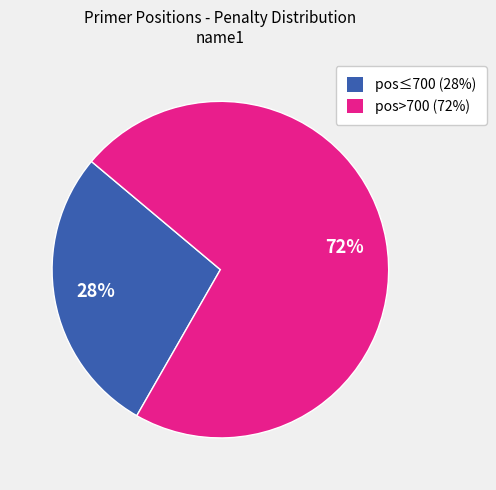

To the nearest percent, what portion does pos>700 (72%) represent?

72%